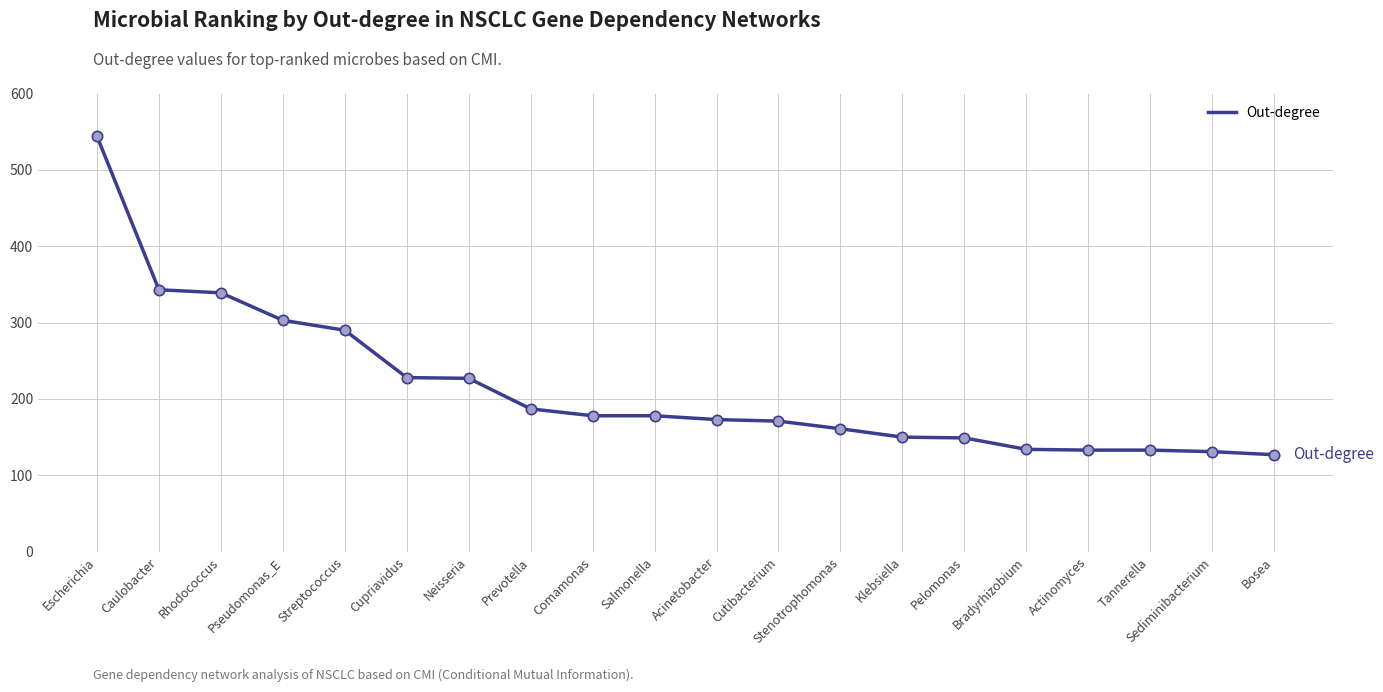

Between Bosea and Actinomyces, which is larger?

Actinomyces